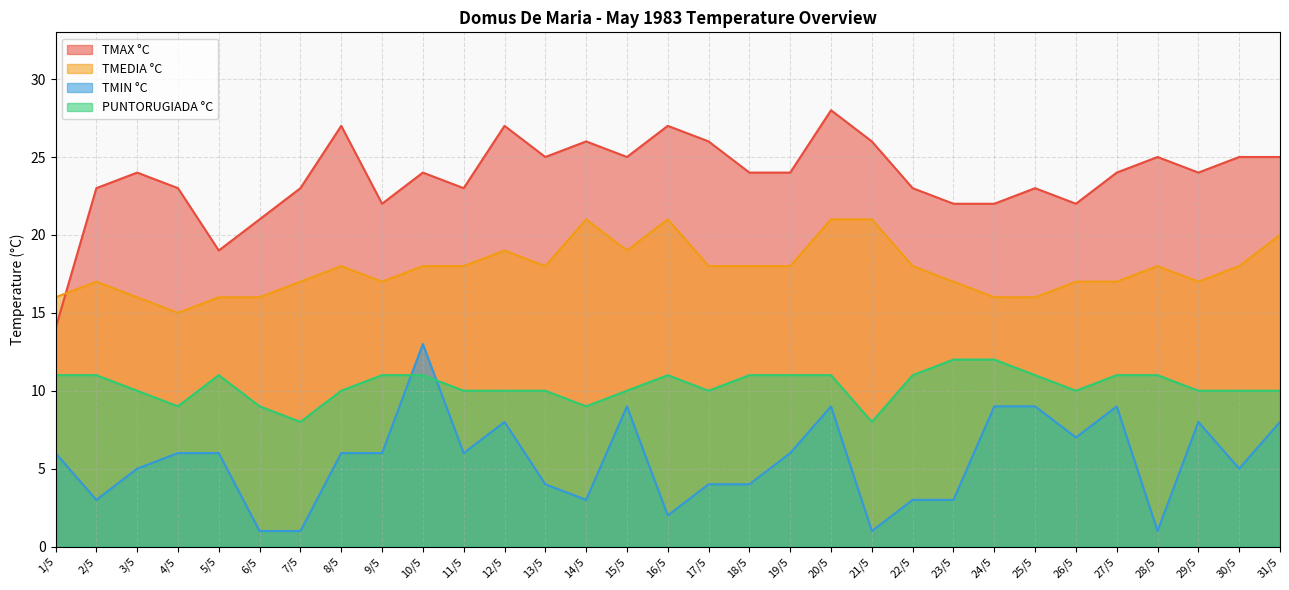

True or false: TMEDIA °C and TMIN °C intersect in this chart.

False